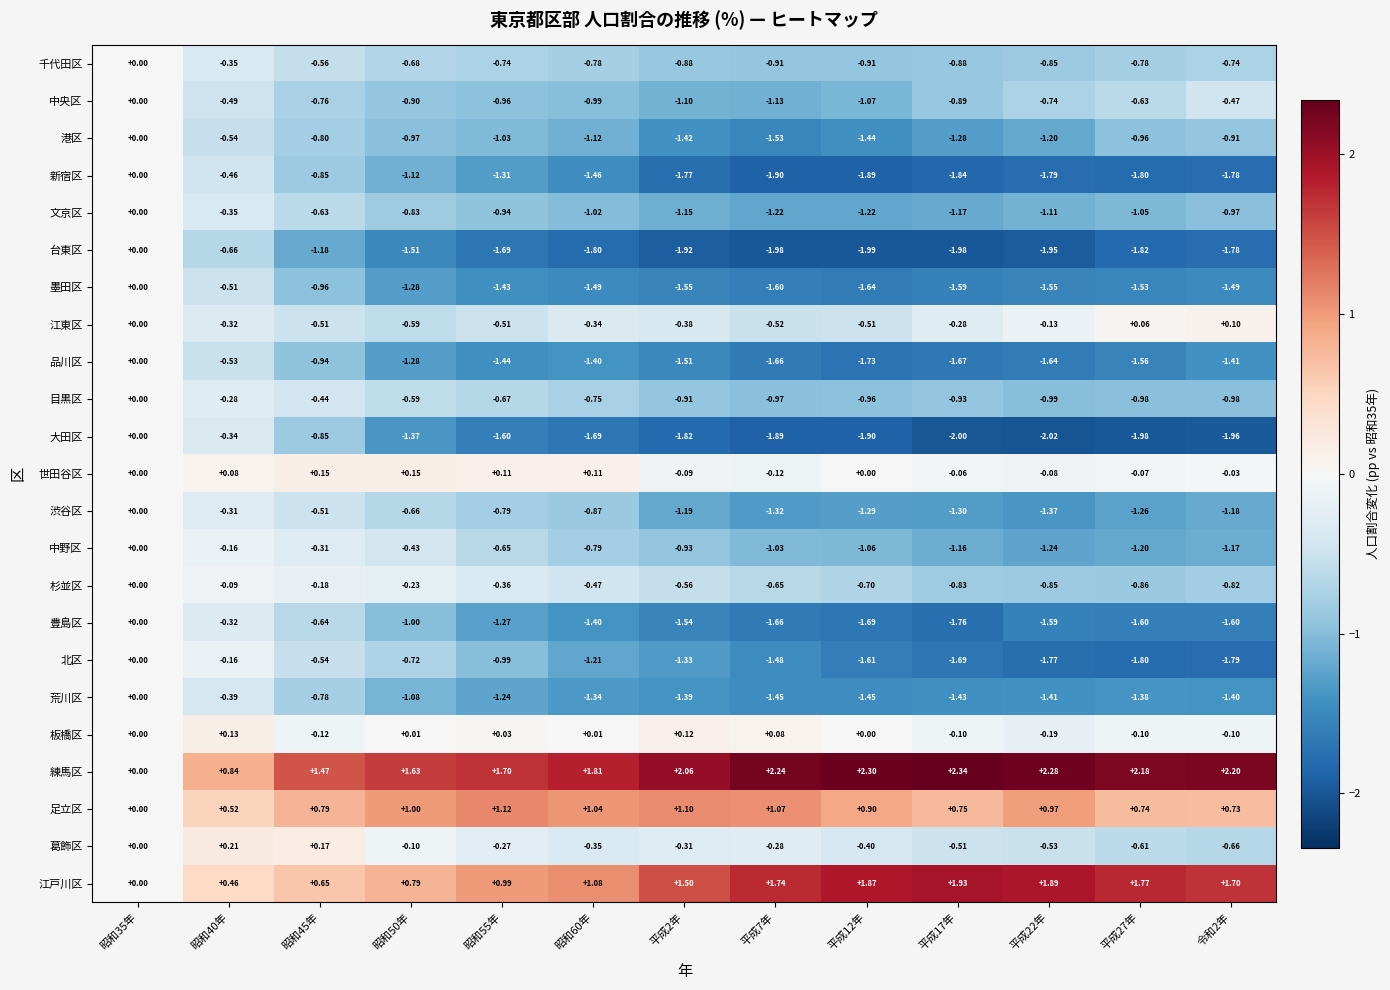

Rank the series at 昭和55年 from lowest to highest value.

台東区, 大田区, 品川区, 墨田区, 新宿区, 豊島区, 荒川区, 港区, 北区, 中央区, 文京区, 渋谷区, 千代田区, 目黒区, 中野区, 江東区, 杉並区, 葛飾区, 板橋区, 世田谷区, 江戸川区, 足立区, 練馬区